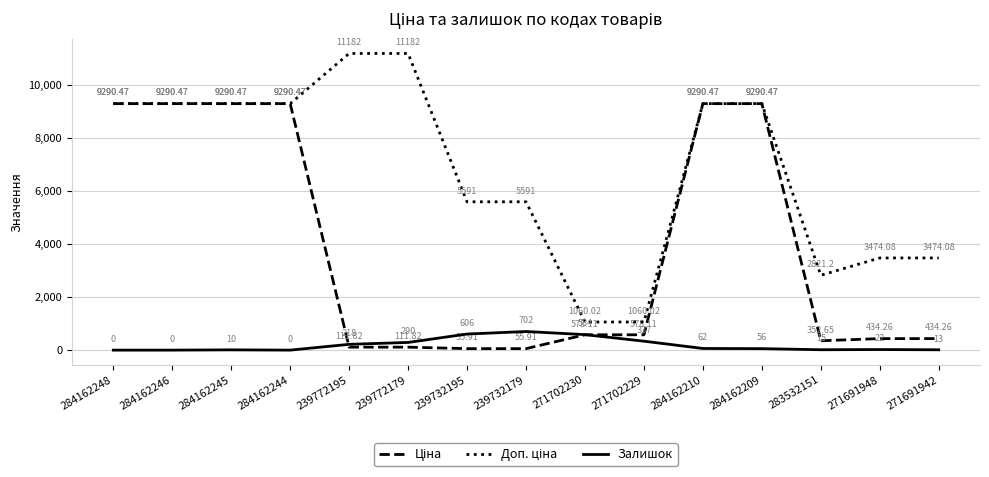

What is the total value across all series at 284162245?

18590.9